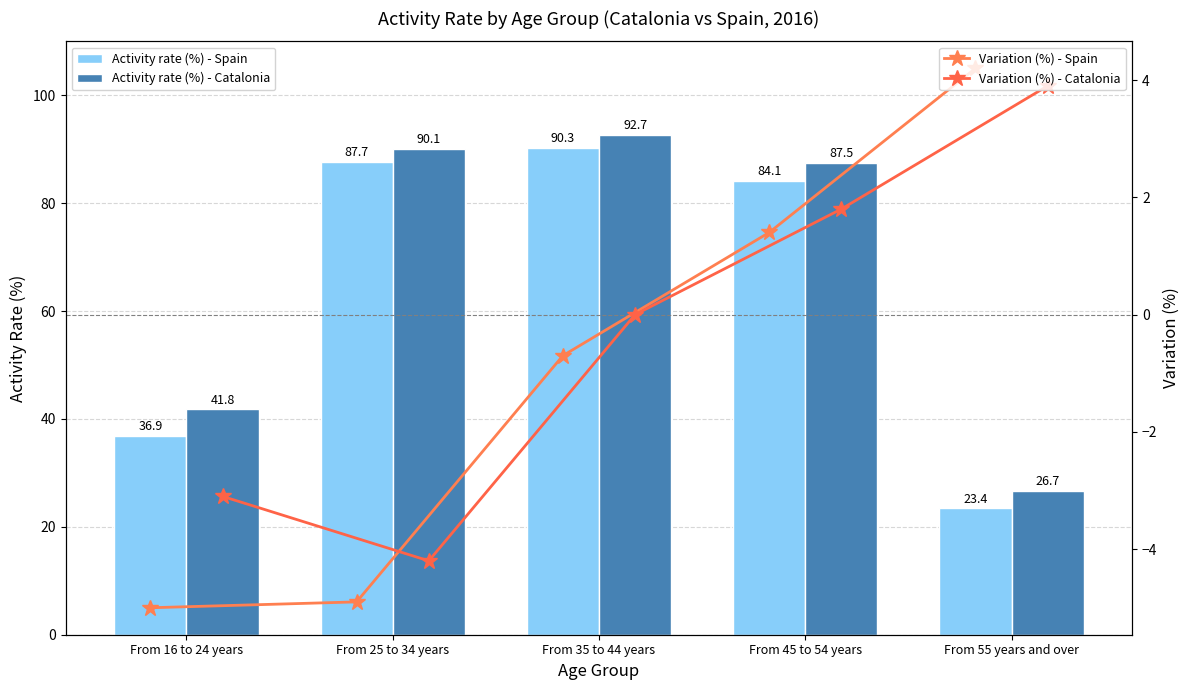

Which series has the largest total across all categories?

Activity rate (%) - Catalonia